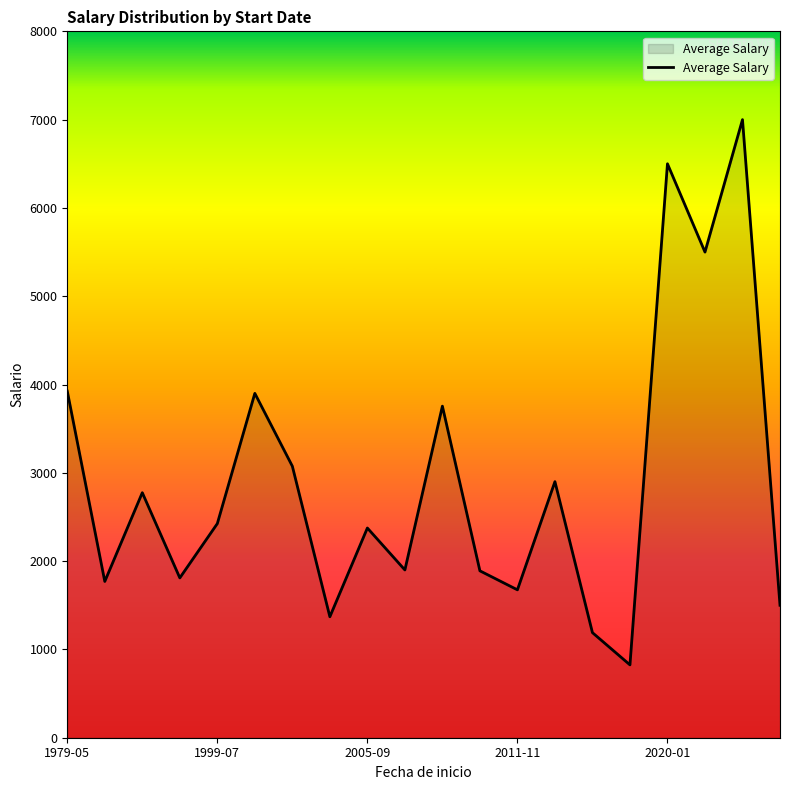

Count the number of data series in this chart.

1